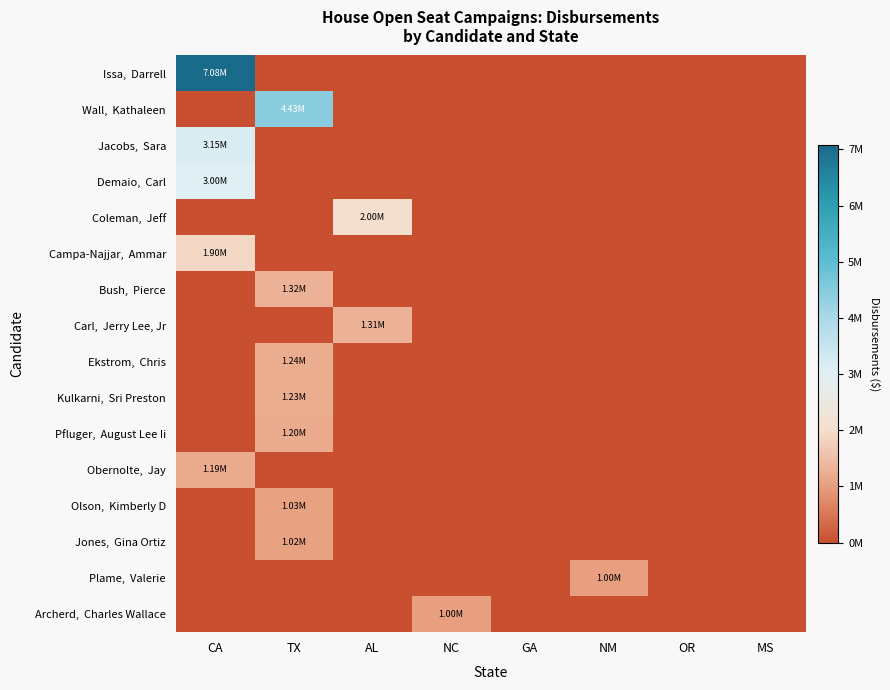

Which category has the lowest value across all series?

TX